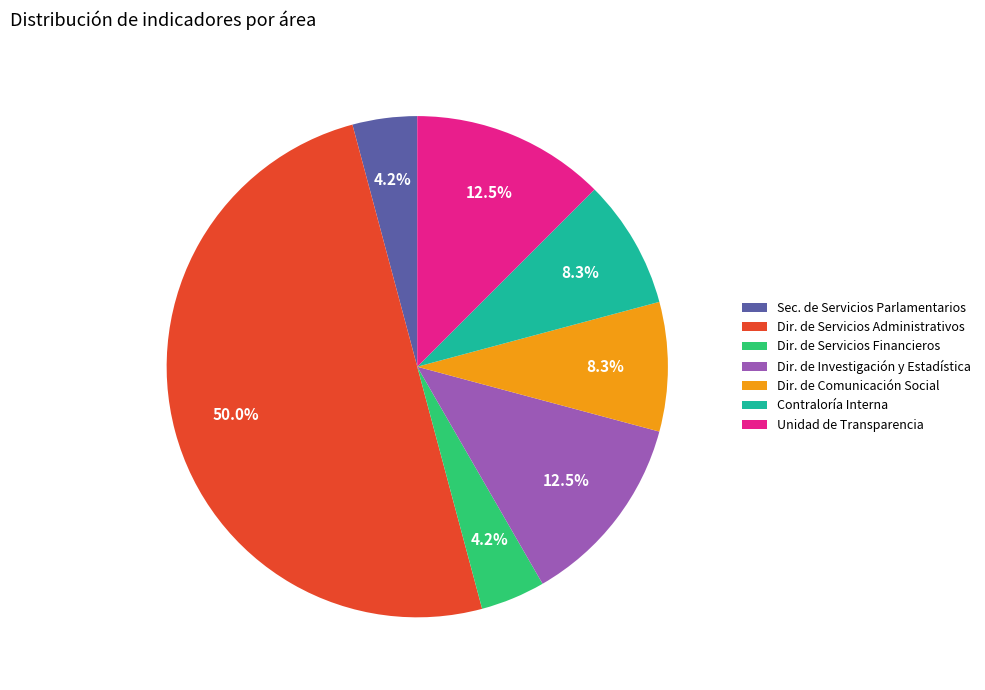

Combined, do Contraloría Interna and Unidad de Transparencia account for over 50%?

No